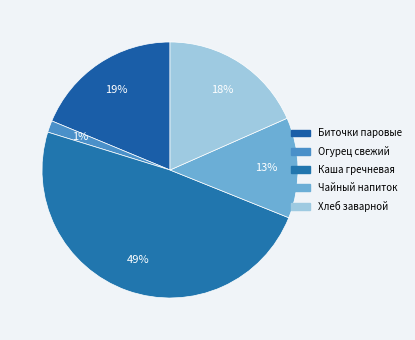

Which has a higher value, Чайный напиток or Хлеб заварной?

Хлеб заварной